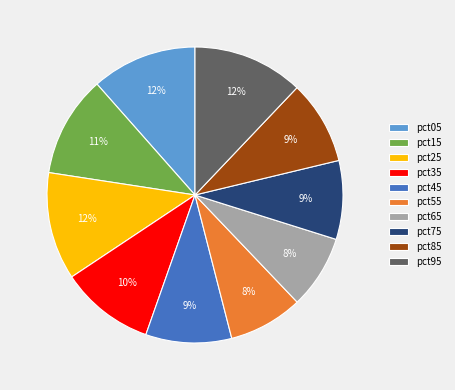

To the nearest percent, what portion does pct55 represent?

8%